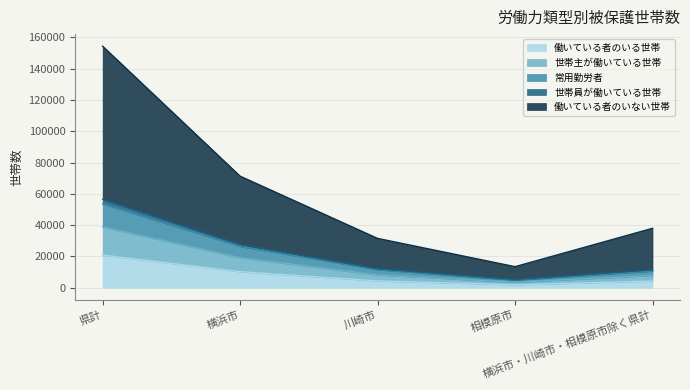

What is the maximum value for 働いている者のいる世帯?

20919